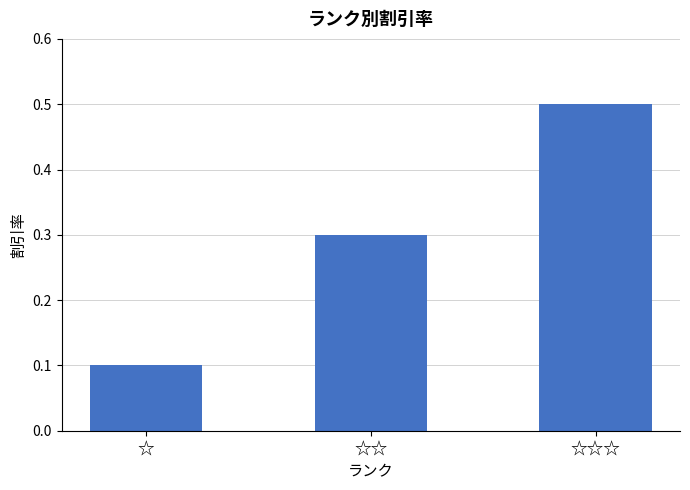

What is the value of the 1st bar from the left?

0.1